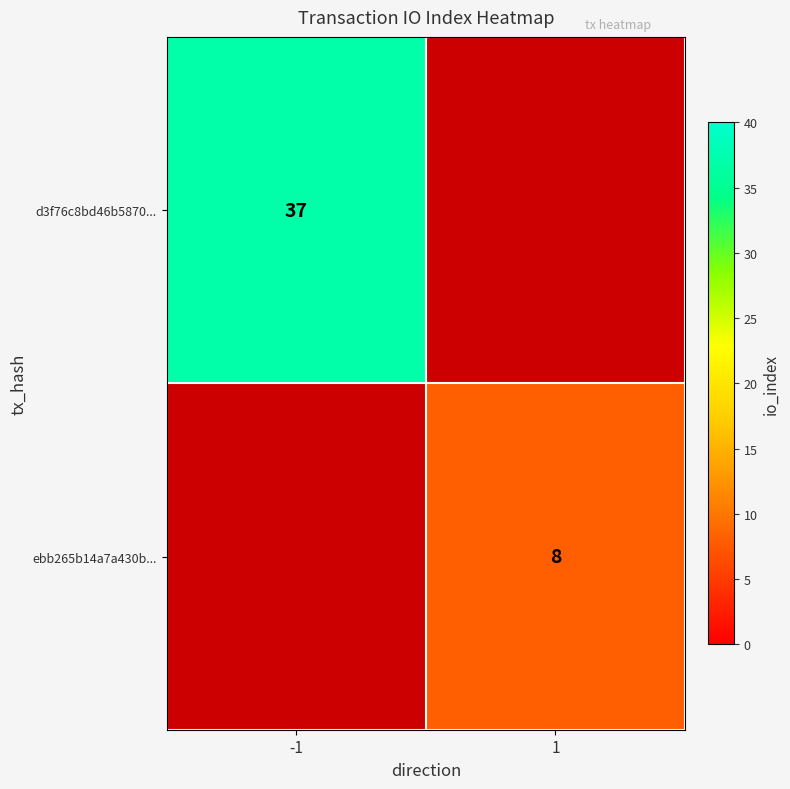

Is it true that d3f76c8bd46b5870... equals 9 at -1?

False